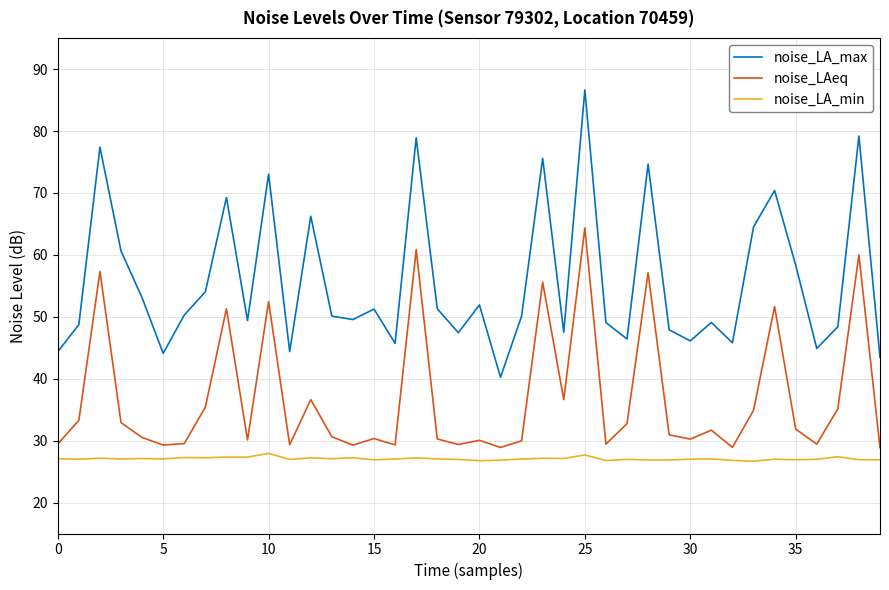

True or false: noise_LA_max and noise_LA_min intersect in this chart.

False